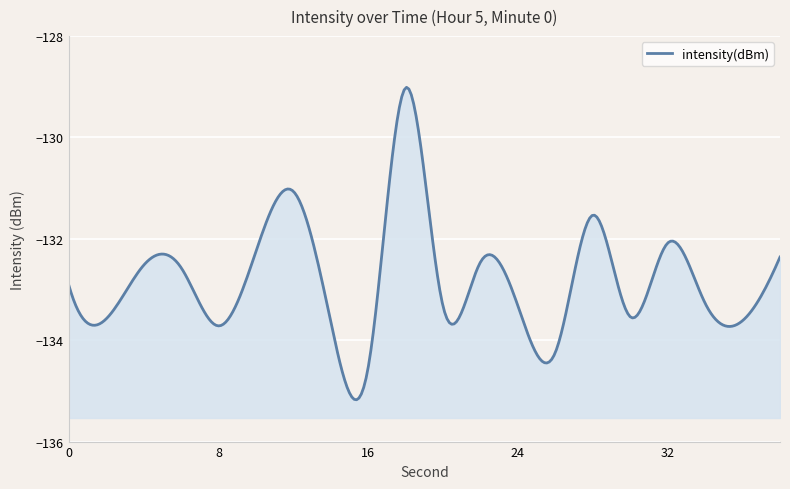

Which has a higher value, 24 or 4?

4